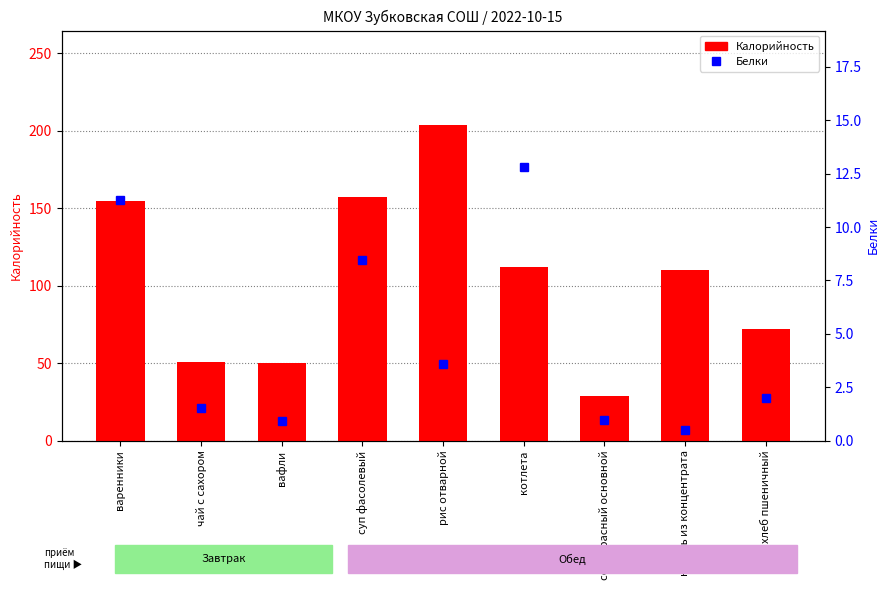

Reading right to left, transcribe all the data shown in this chart.

Калорийность: хлеб пшеничный=72.0	кисель из концентрата=110.2	соус красный основной=28.6	котлета=112.2	рис отварной=203.5	суп фасолевый=157.4	вафли=50.0	чай с сахором=50.9	варенники=154.8
Белки: хлеб пшеничный=2.0	кисель из концентрата=0.5	соус красный основной=1.0	котлета=12.8	рис отварной=3.6	суп фасолевый=8.5	вафли=0.9	чай с сахором=1.6	варенники=11.3